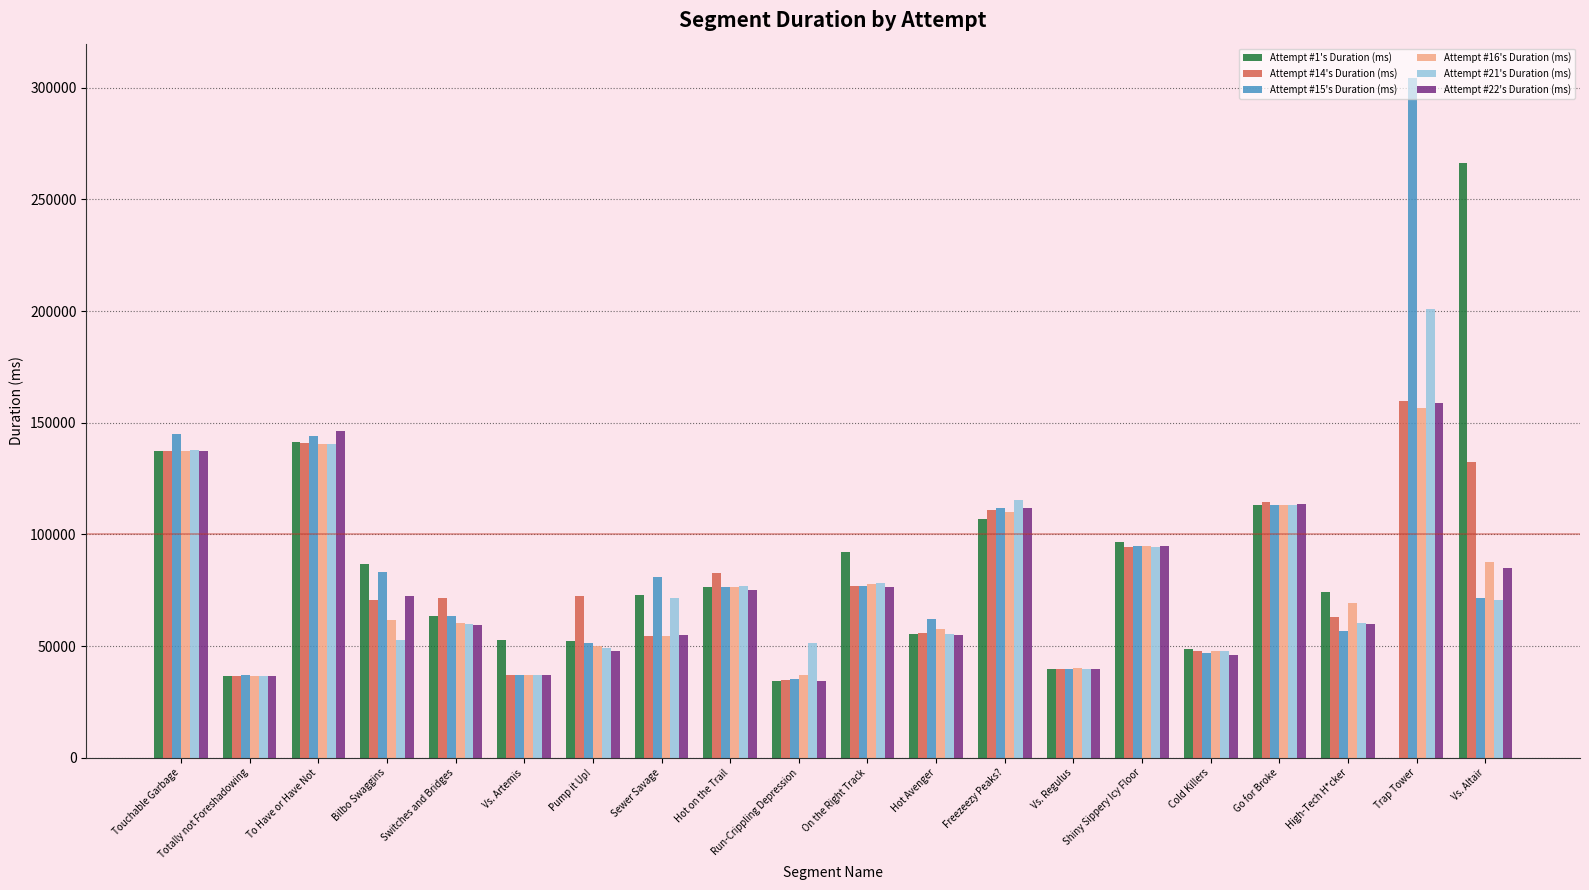

Where does the Attempt #22's Duration (ms) series first go above 72416?

Touchable Garbage